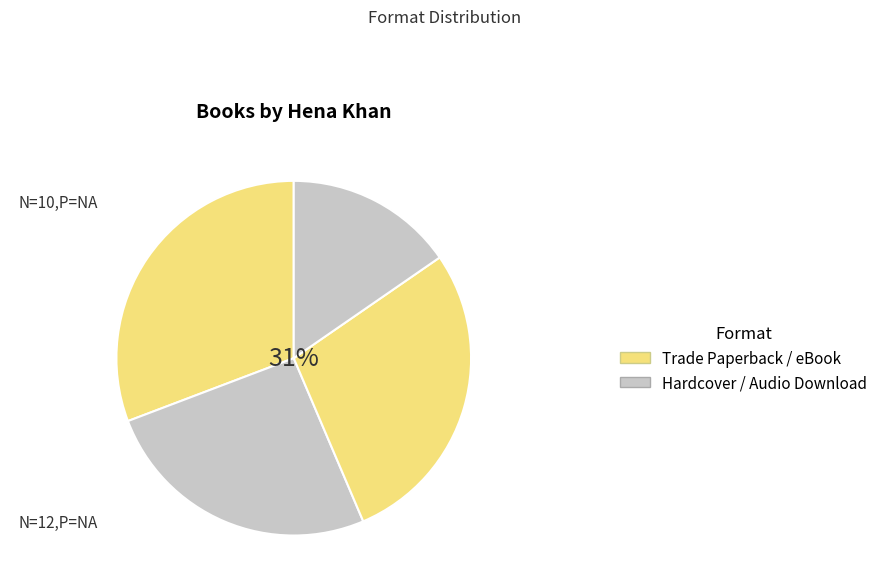

Is it true that Trade Paperback is 24% of the pie?

False